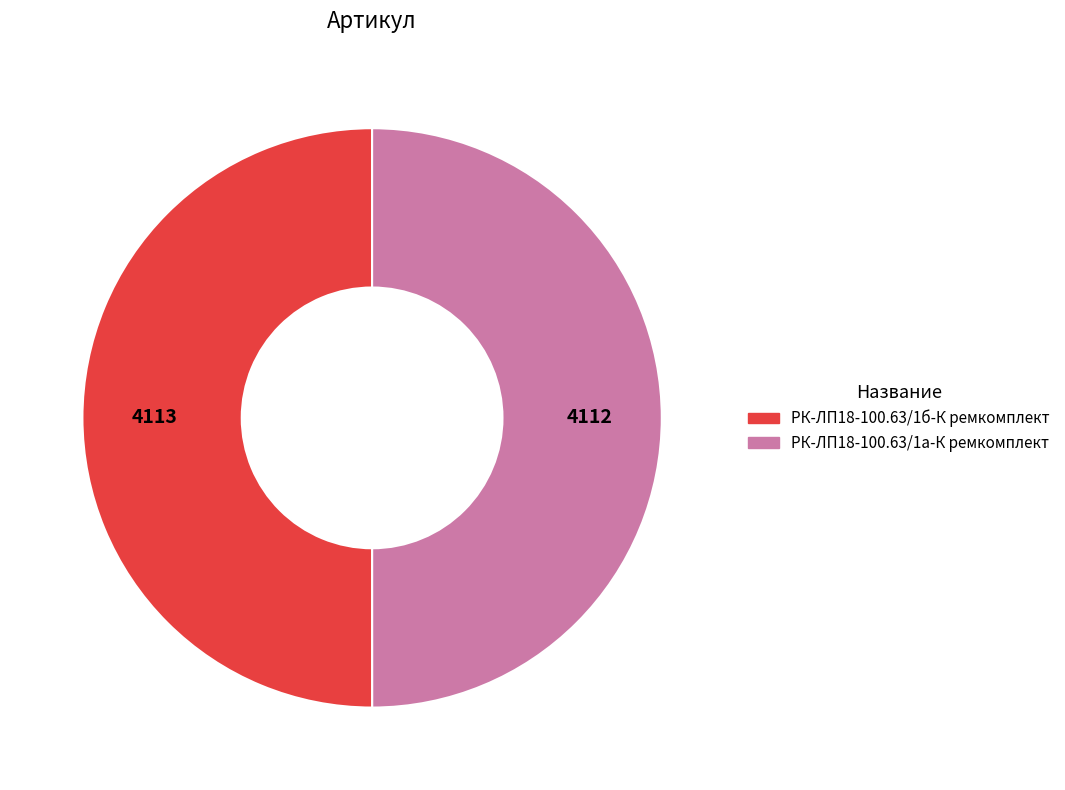

The РК-ЛП18-100.63/1а-К ремкомплект slice represents 64% of the pie. True or false?

False